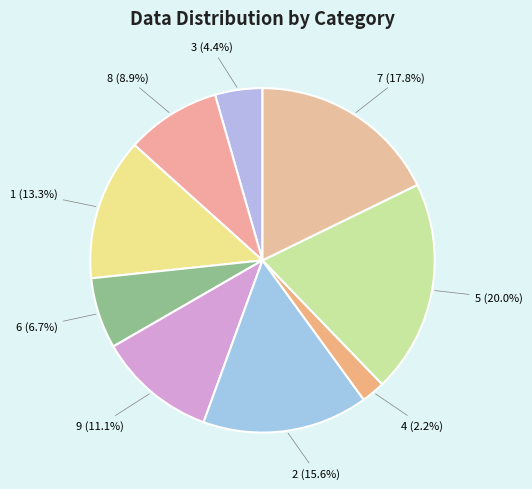

To the nearest percent, what is the average slice percentage?

11%